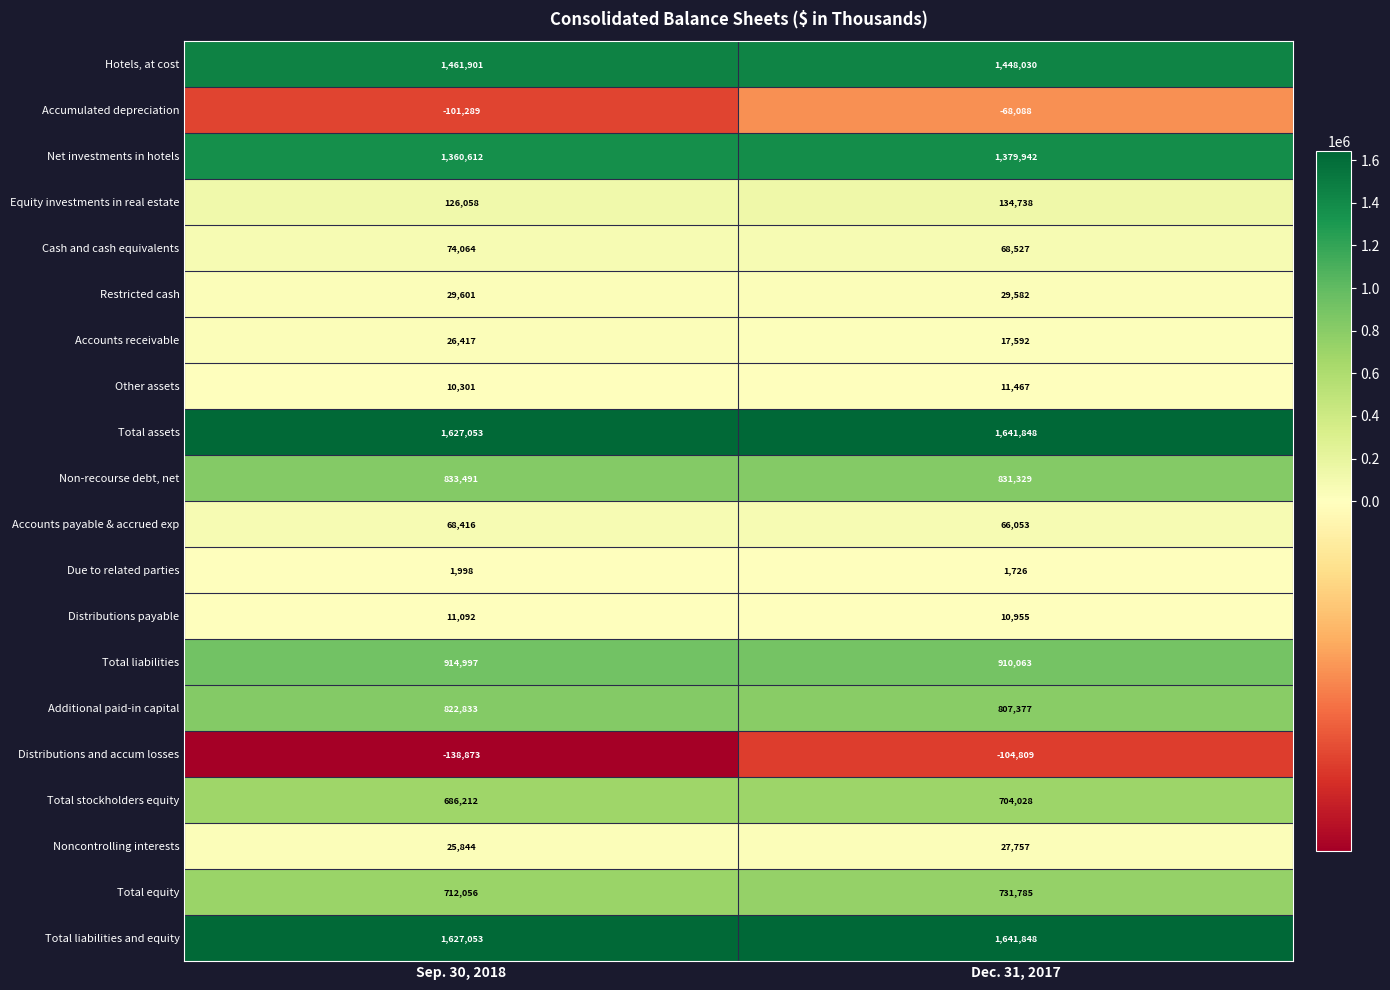

How many distinct data groups are displayed?

20